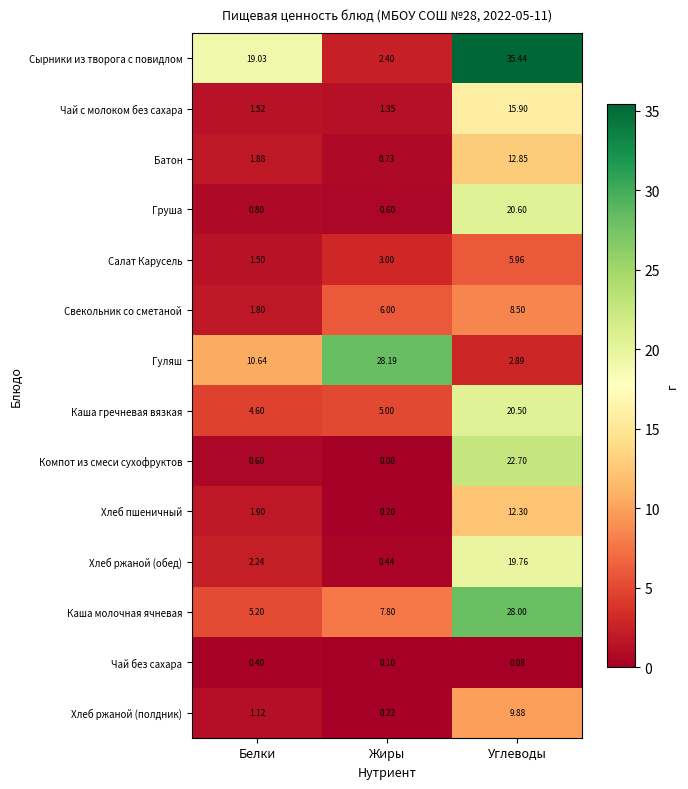

List the series in order of their peak value, highest first.

Сырники из творога с повидлом, Гуляш, Каша молочная ячневая, Компот из смеси сухофруктов, Груша, Каша гречневая вязкая, Хлеб ржаной (обед), Чай с молоком без сахара, Батон, Хлеб пшеничный, Хлеб ржаной (полдник), Свекольник со сметаной, Салат Карусель, Чай без сахара